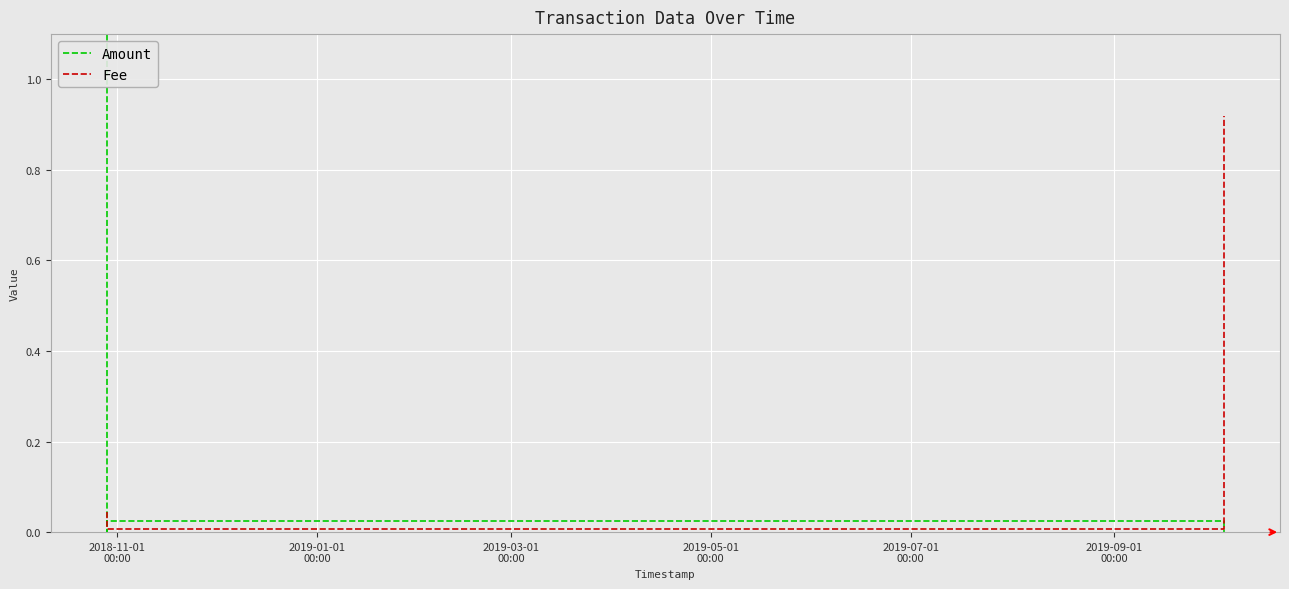

Which category has the lowest value across all series?

2019-01-01
00:00